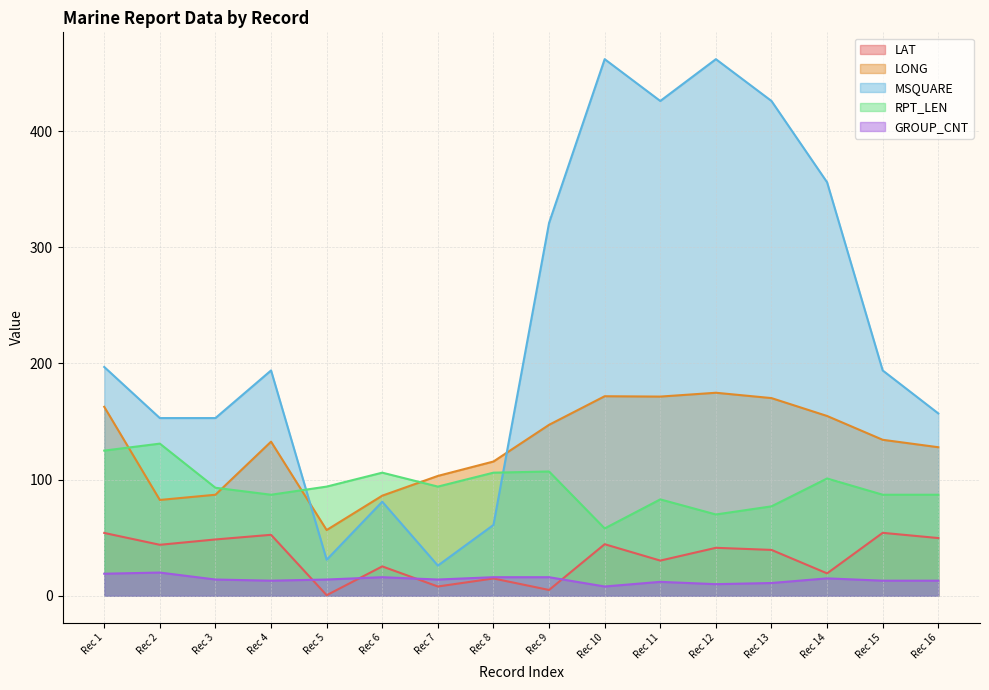

True or false: LONG and GROUP_CNT cross at least once.

False